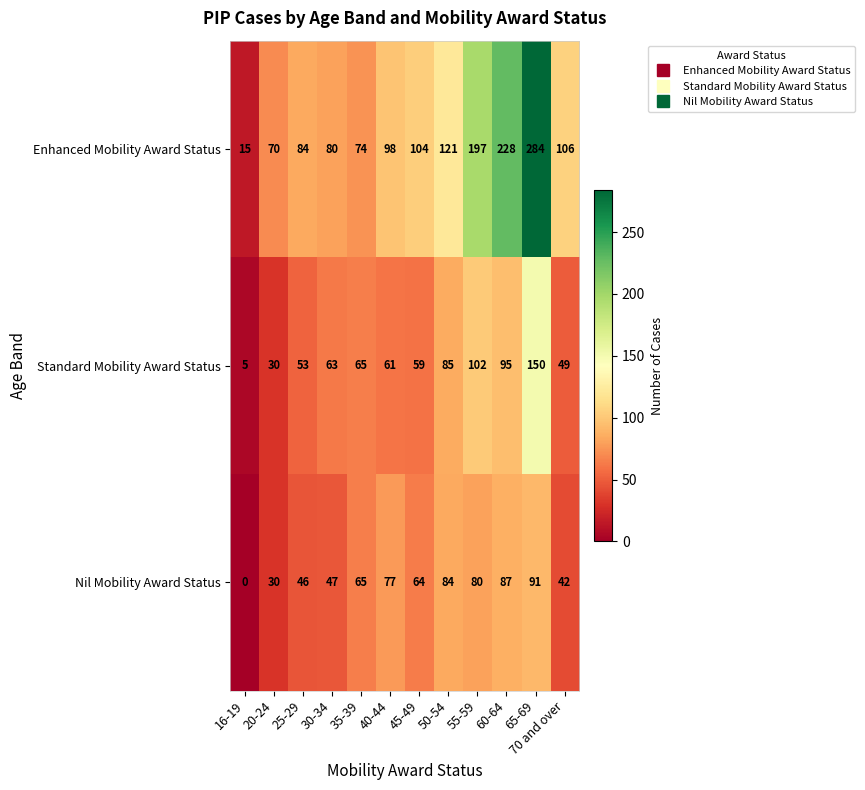

What is the approximate value of Standard Mobility Award Status at 55-59?

102